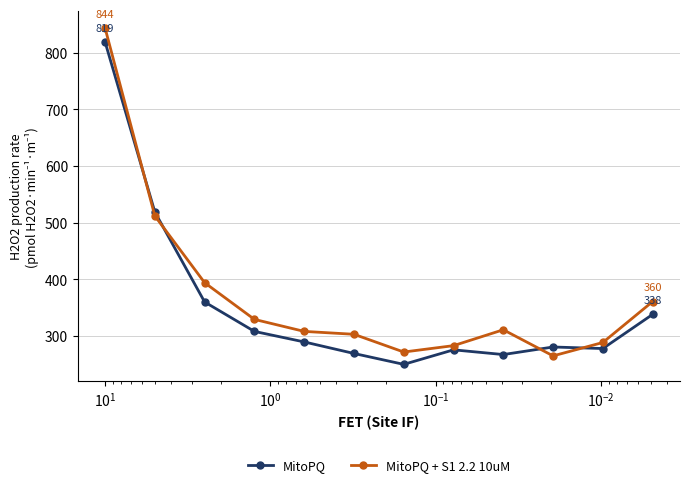

What is the difference between the maximum and minimum values in the MitoPQ + S1 2.2 10uM series?

579.4